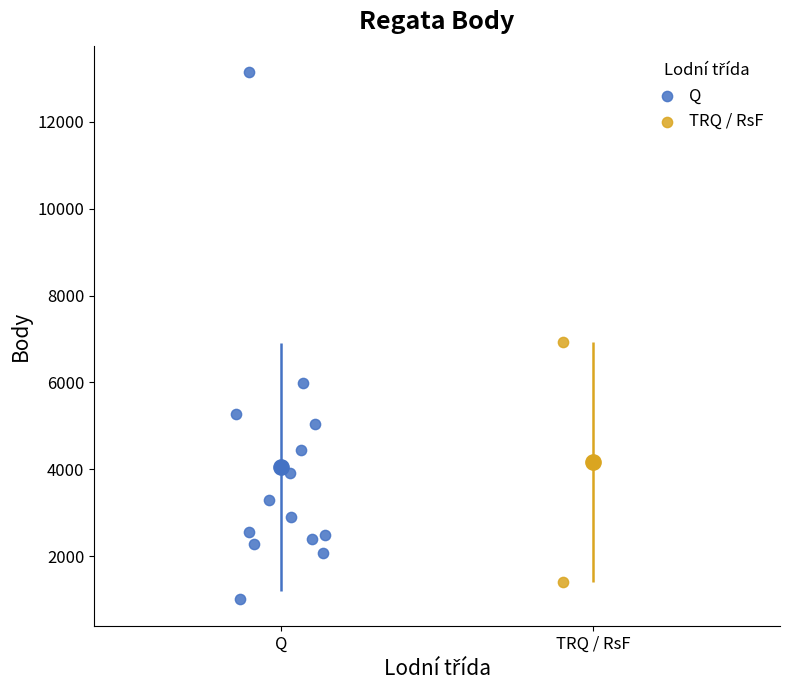

What are all the series names shown in the legend?

Q, TRQ / RsF